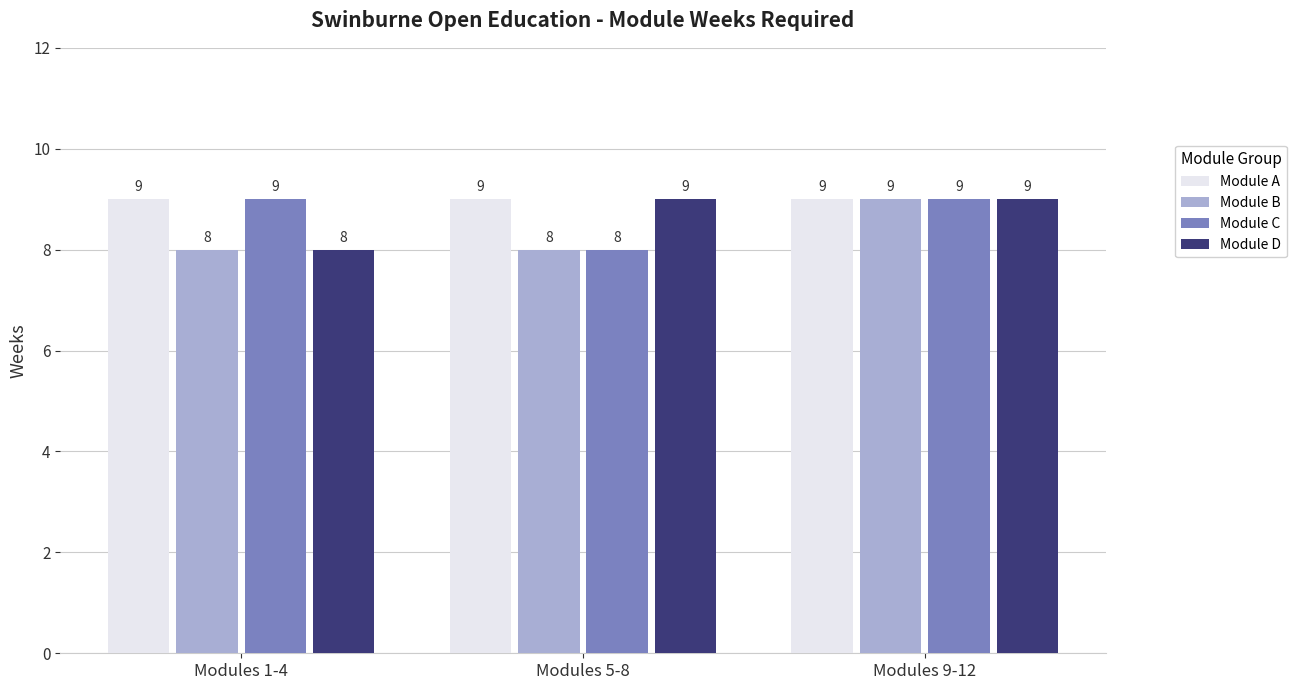

Which series has the largest total across all categories?

Module A